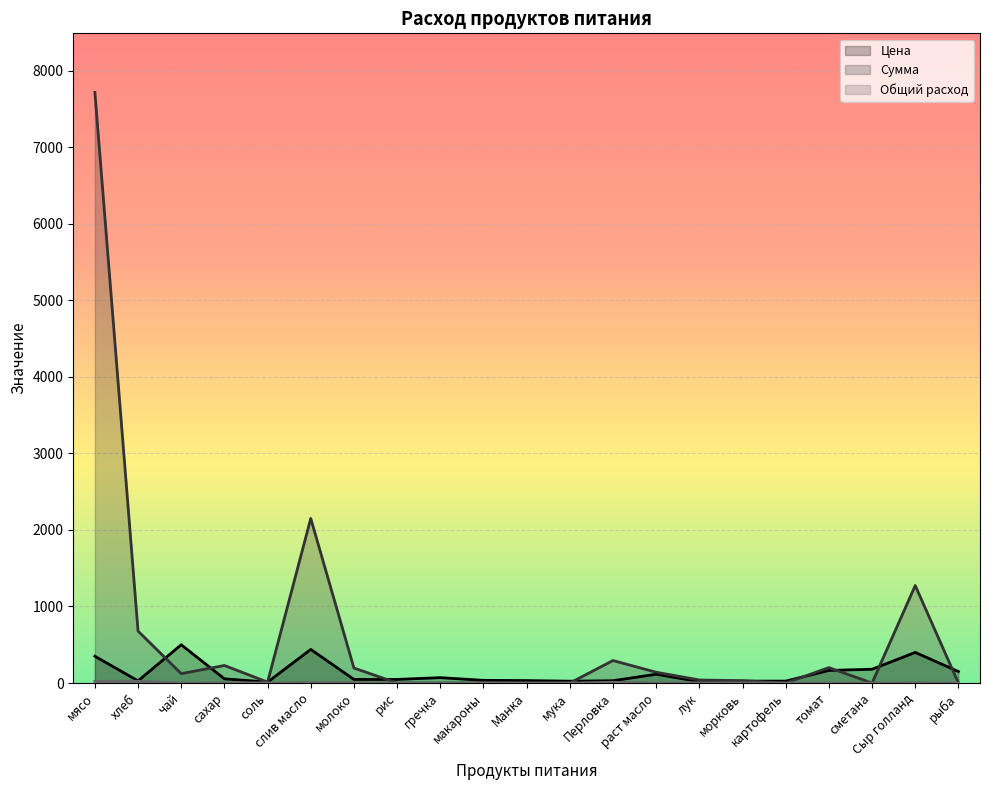

What is the label of the 4th point from the right?

томат